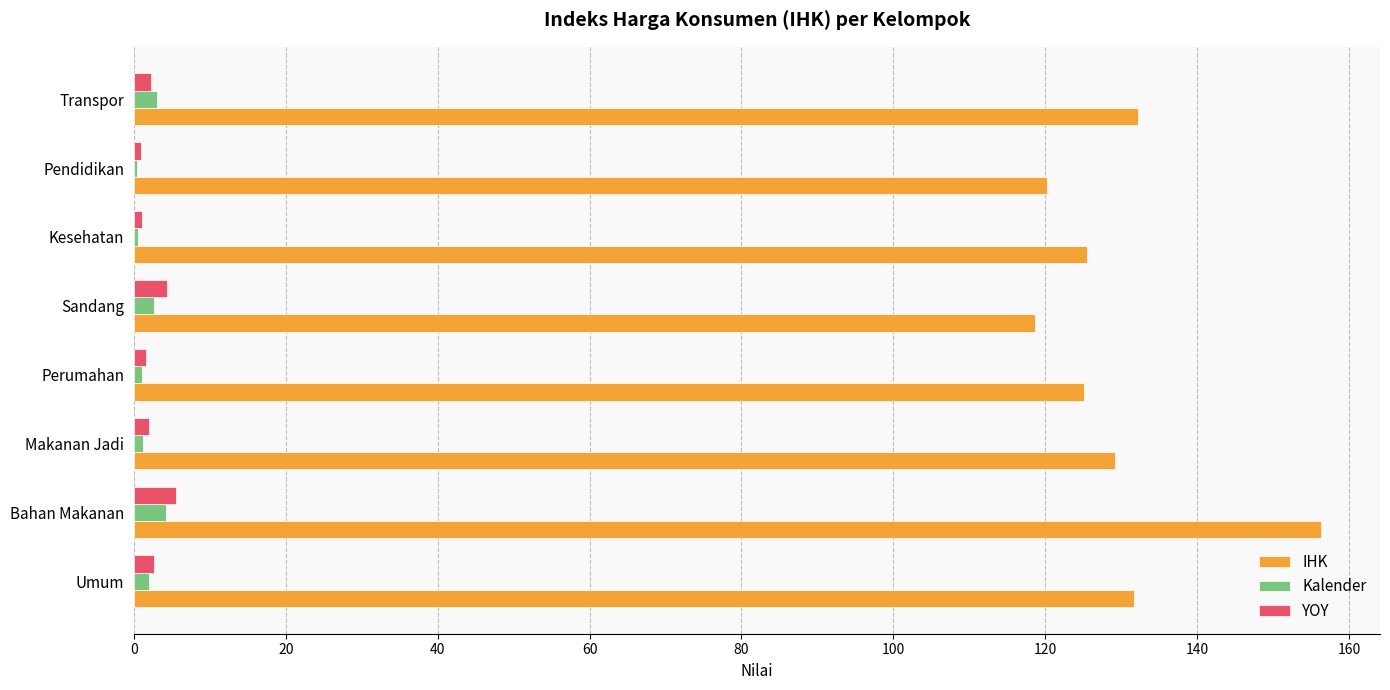

What are all the series names shown in the legend?

IHK, Kalender, YOY